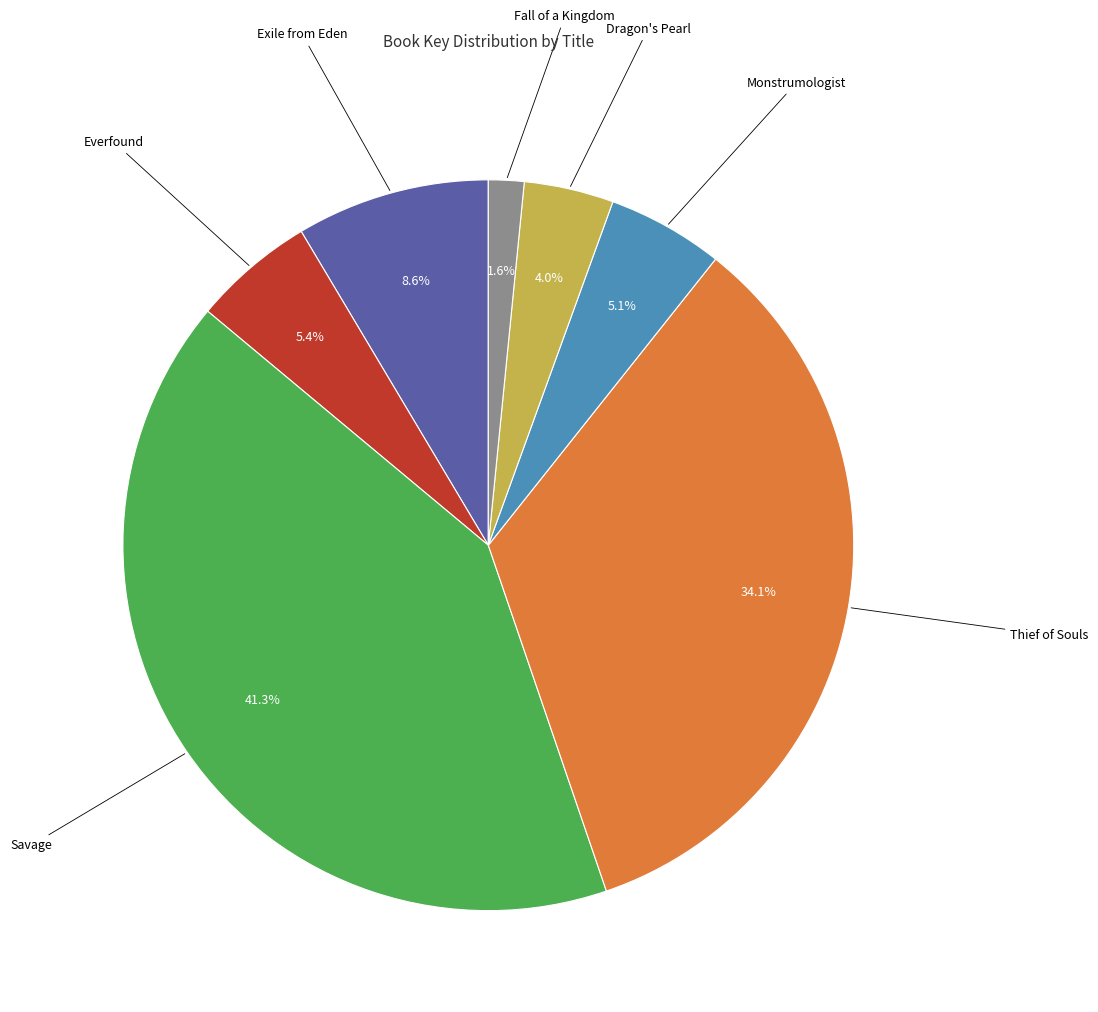

Is there a majority slice in this chart?

No